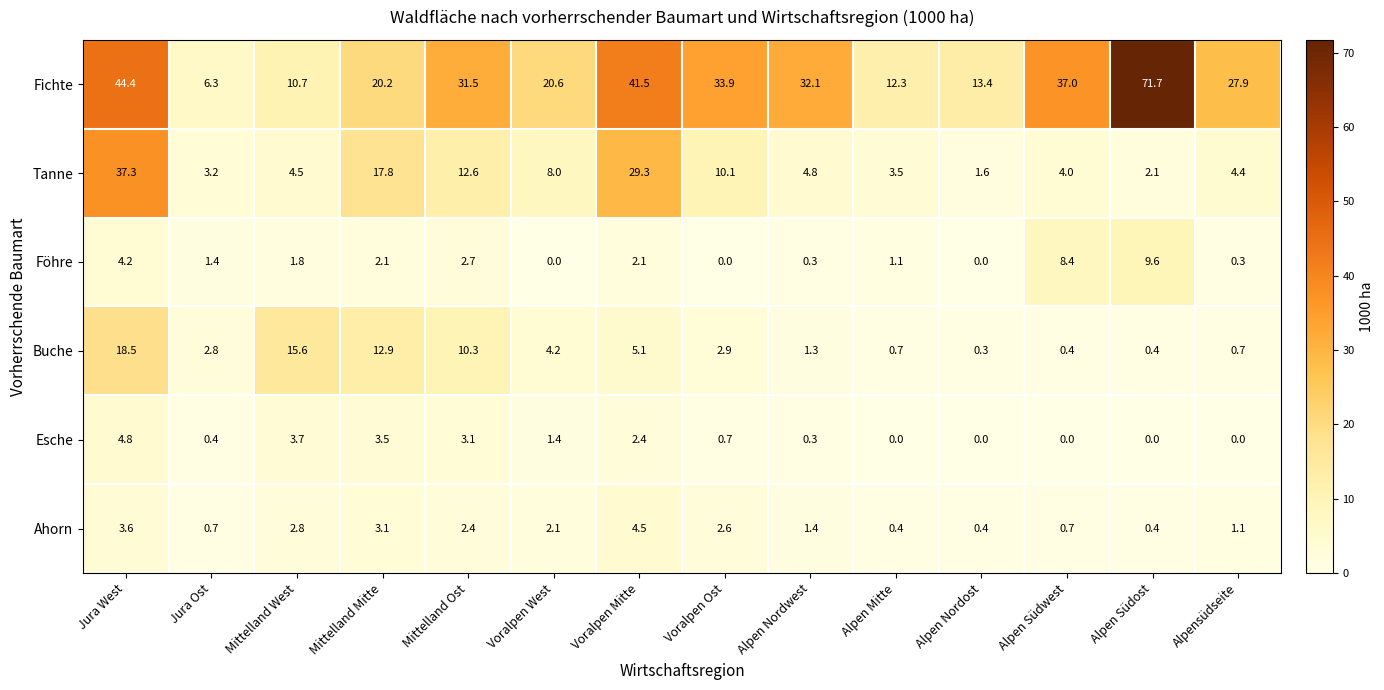

What is the average value of the Tanne series?

10.2